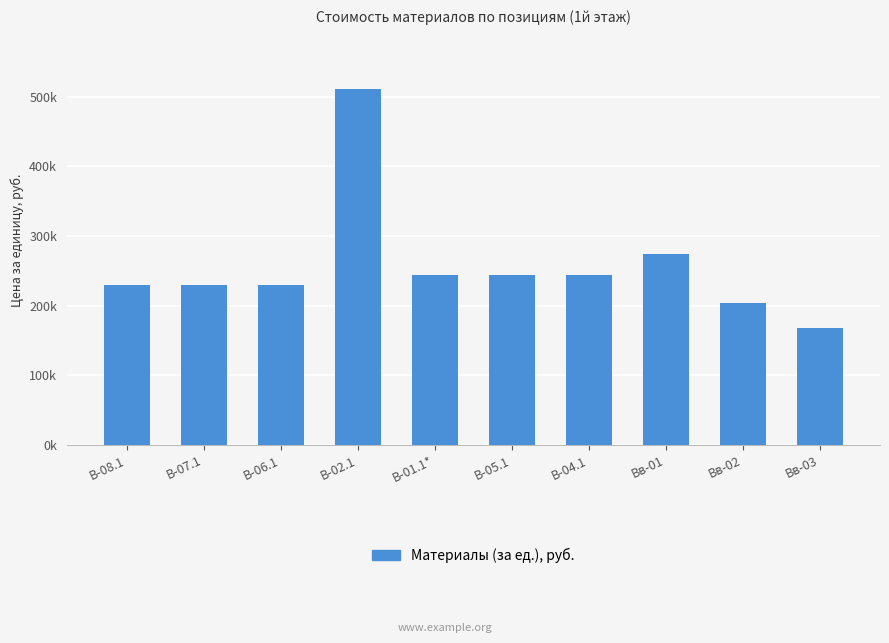

How many categories are shown in the chart?

10